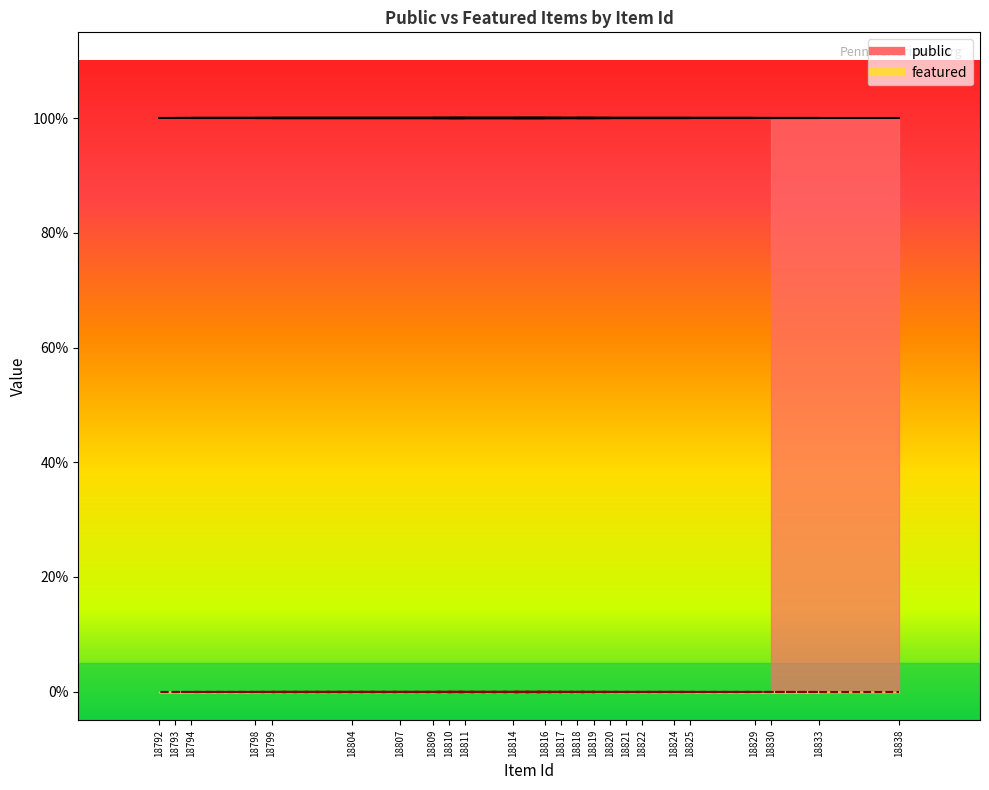

Is this an area chart (filled region under the line)?

No